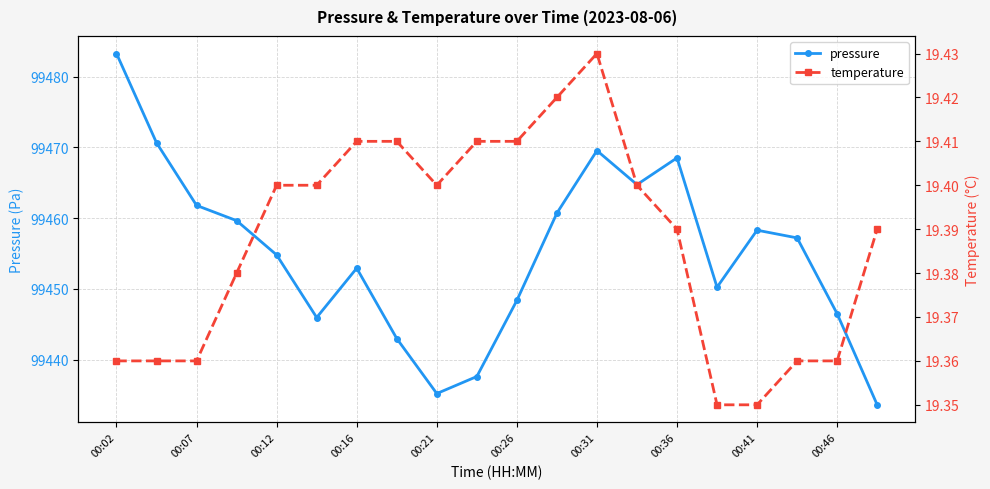

What is the difference between the maximum and minimum values in the temperature series?

0.1